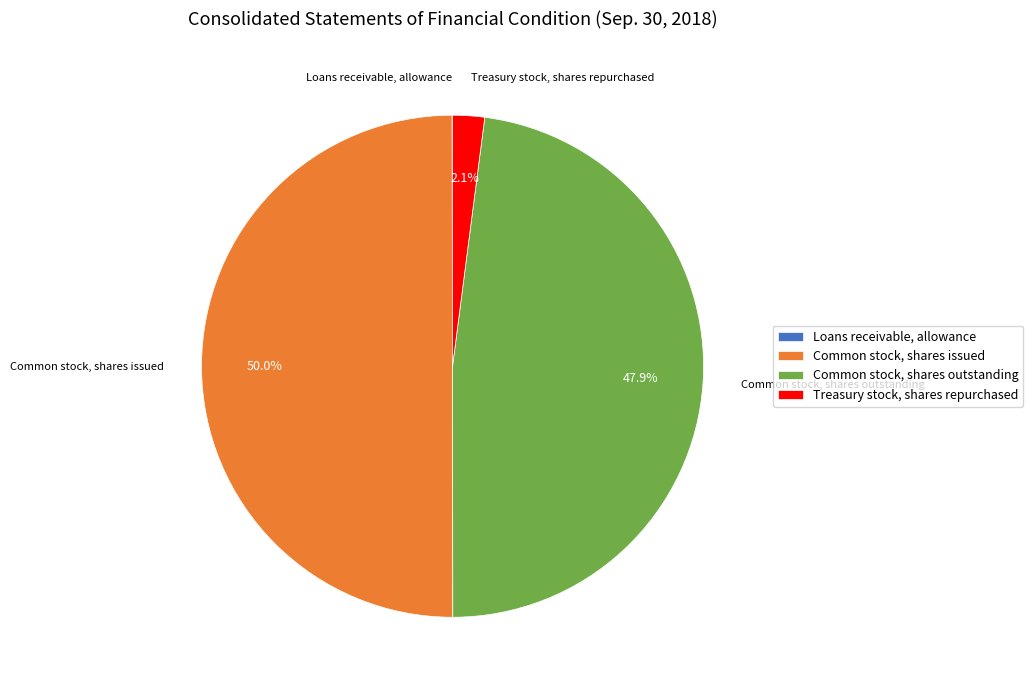

The Common stock, shares outstanding slice represents 40% of the pie. True or false?

False